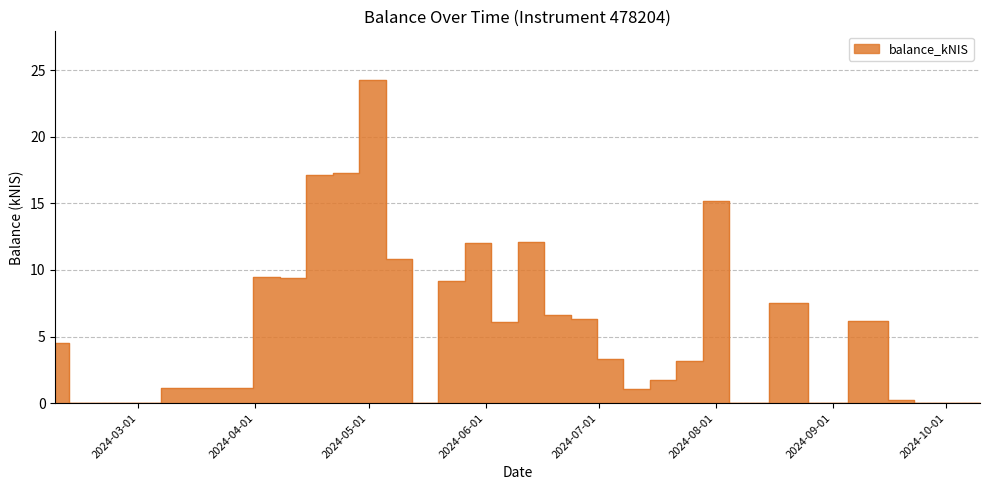

What value does the data have at 2024-09-12?

6.2